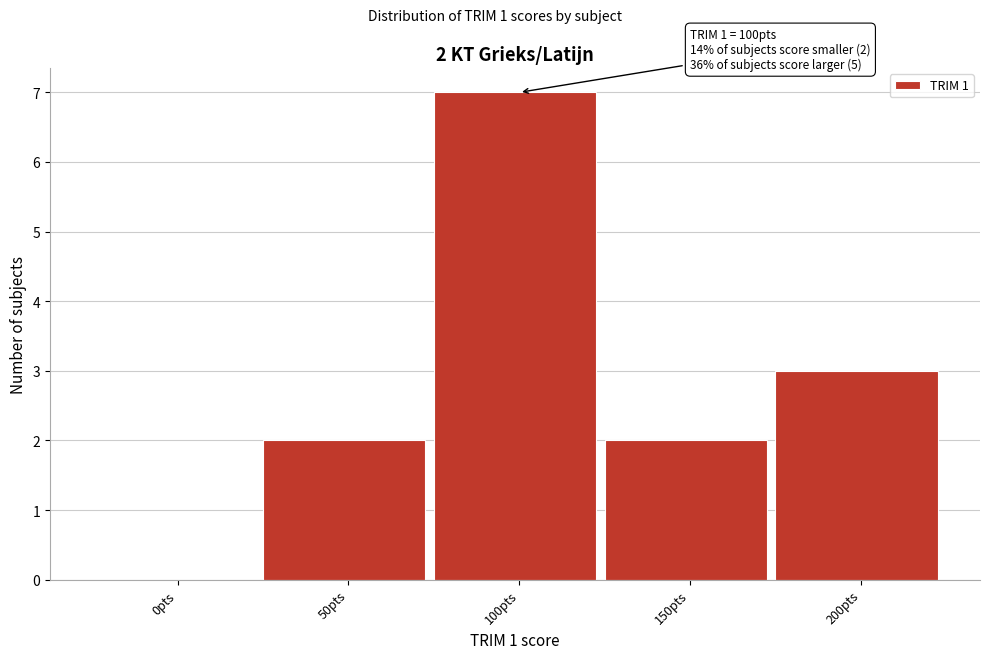

Reading left to right, what are all the values shown in this chart?

0pts=0	50pts=2	100pts=7	150pts=2	200pts=3